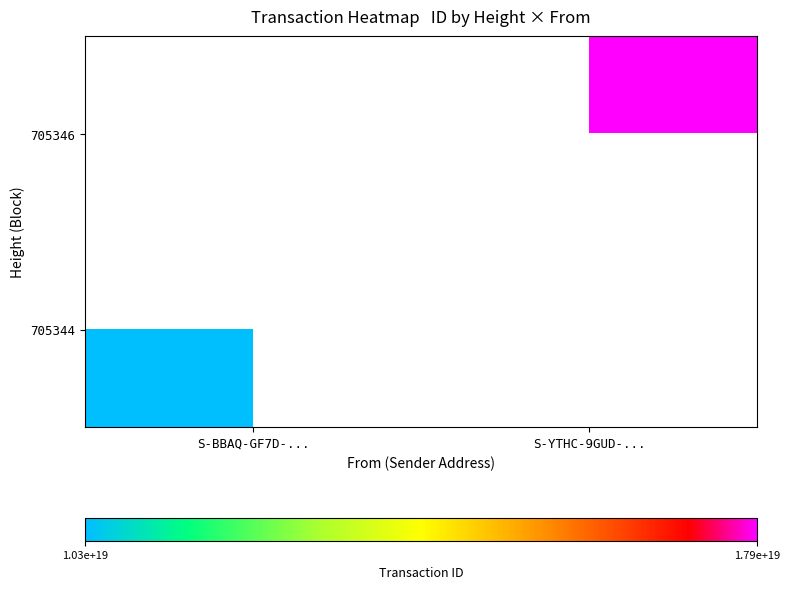

List the series in order of their overall mean, lowest first.

705344, 705346